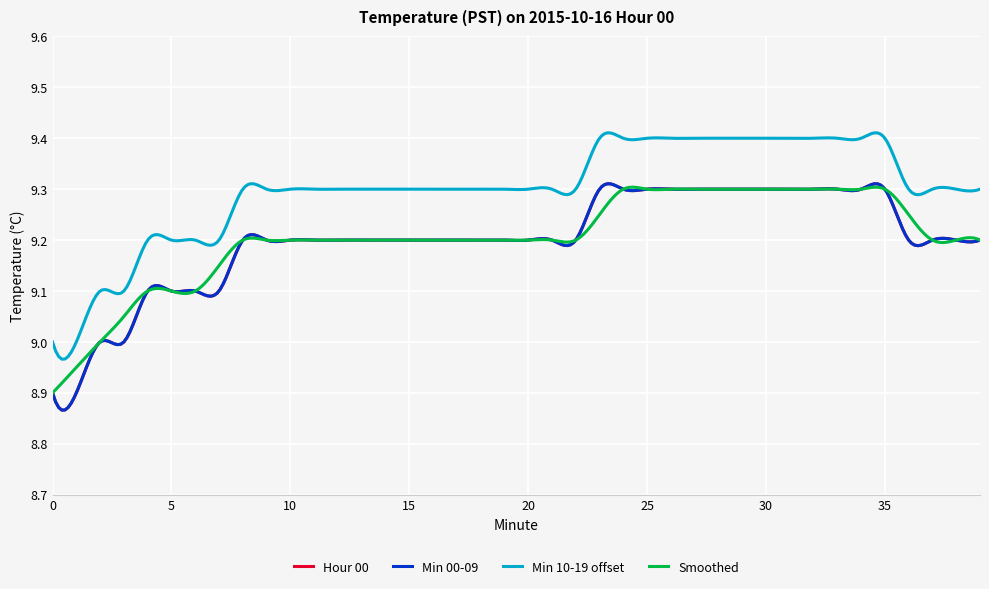

True or false: Hour 00 and Smoothed intersect in this chart.

False